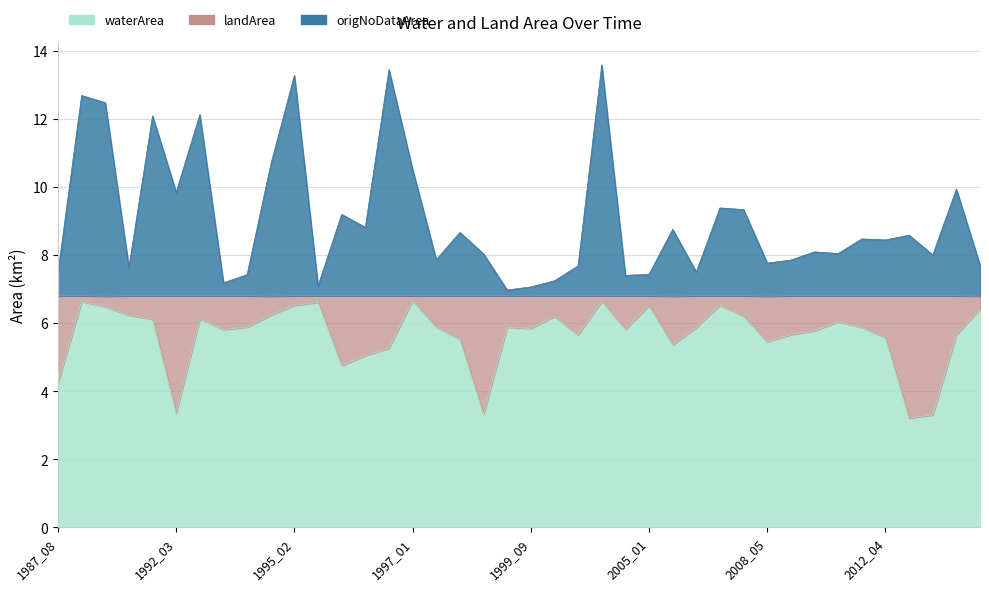

The value of origNoDataArea at 2008_01 is 9.3. True or false?

True